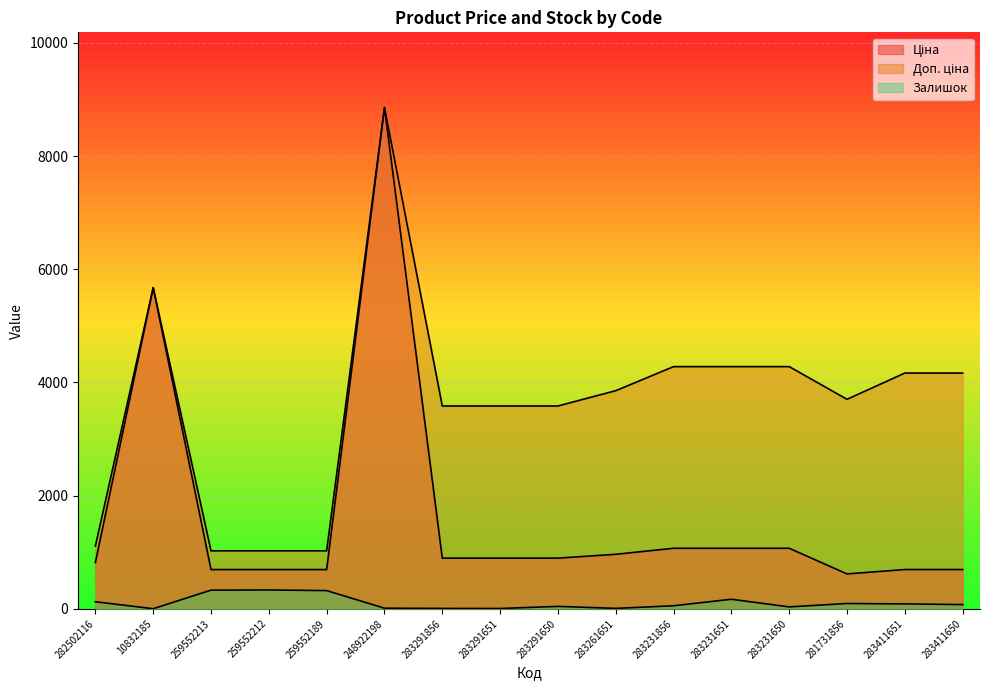

Reading left to right, what are all the values shown in this chart?

Ціна: 282502116=818.5	10832185=5673.8	259552213=693.7	259552212=693.7	259552189=693.7	248922198=8856.7	283291856=895.9	283291651=895.9	283291650=895.9	283261651=963.5	283231856=1069.8	283231651=1069.8	283231650=1069.8	281731856=617.0	283411651=694.3	283411650=694.3
Доп. ціна: 282502116=1109.2	10832185=5673.8	259552213=1024.6	259552212=1024.6	259552189=1024.6	248922198=8856.7	283291856=3583.6	283291651=3583.6	283291650=3583.6	283261651=3854.0	283231856=4279.1	283231651=4279.1	283231650=4279.1	281731856=3701.9	283411651=4165.6	283411650=4165.6
Залишок: 282502116=125.0	10832185=2.0	259552213=330.0	259552212=333.0	259552189=322.0	248922198=11.0	283291856=7.0	283291651=6.0	283291650=43.0	283261651=8.0	283231856=54.0	283231651=169.0	283231650=34.0	281731856=94.0	283411651=87.0	283411650=75.0